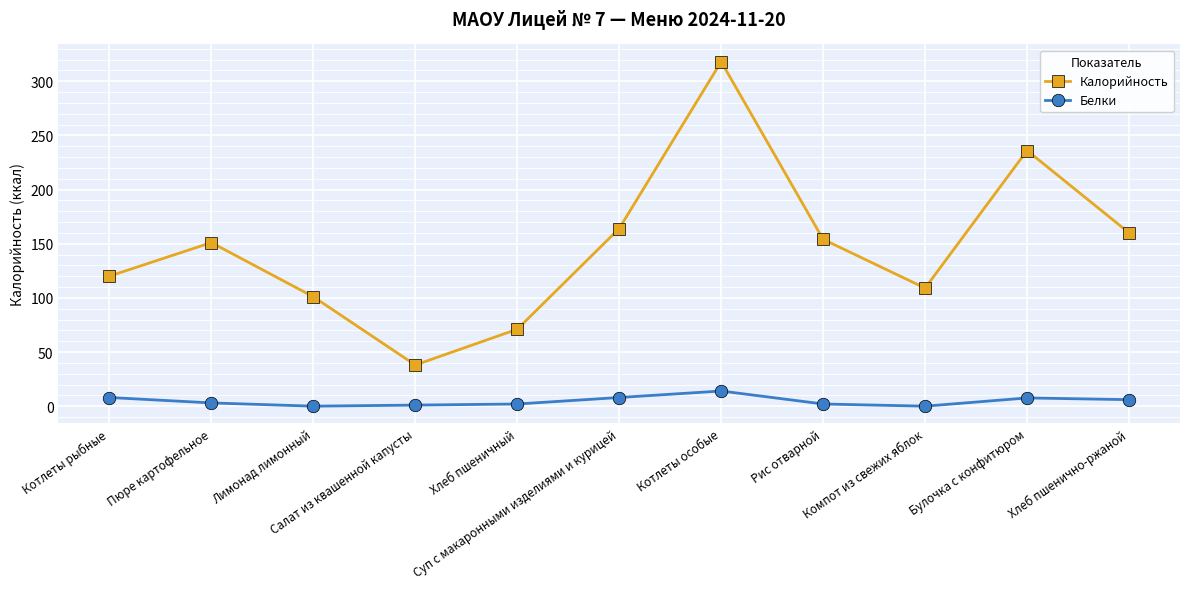

What is the average value of the Калорийность series?

147.5